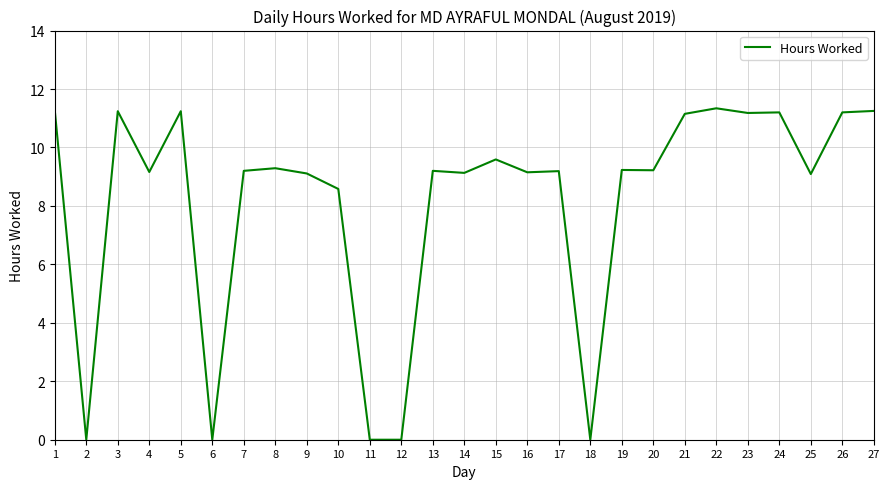

What is the difference between the maximum and minimum values?

11.3